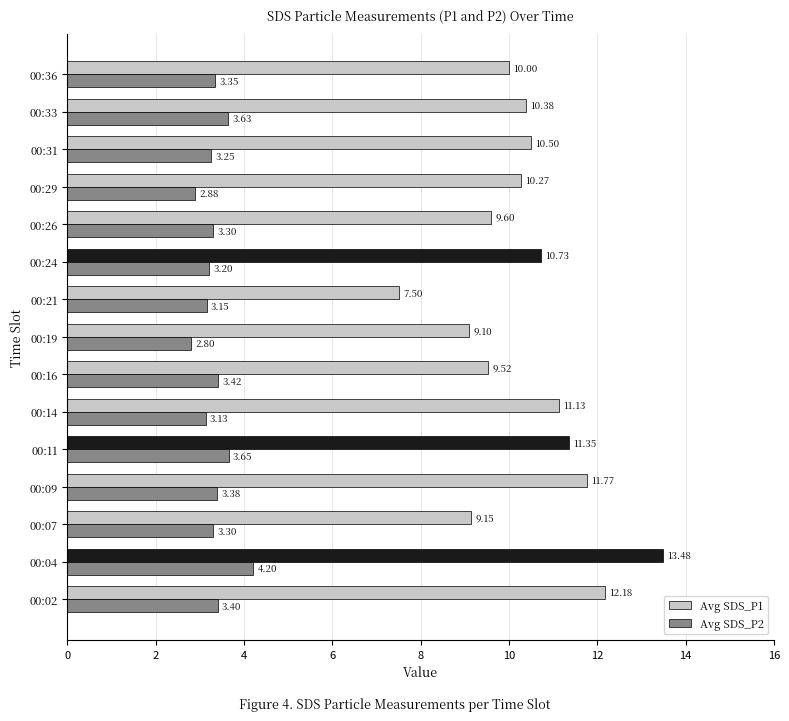

At which label is Avg SDS_P1 closest to 10?

00:36